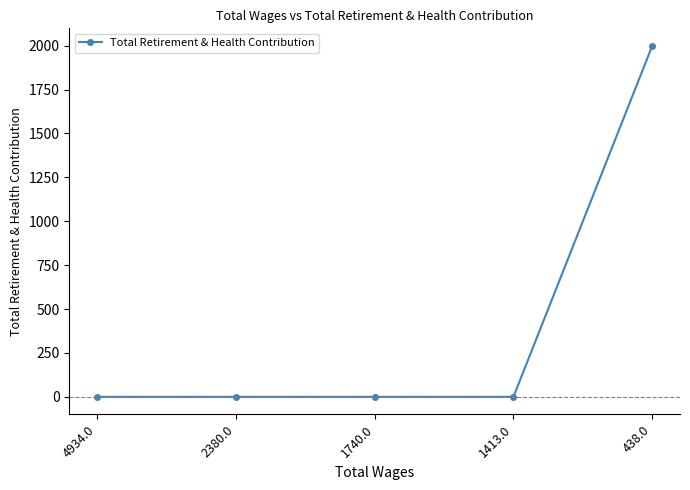

The chart shows a value of 486 at 438.0. True or false?

False